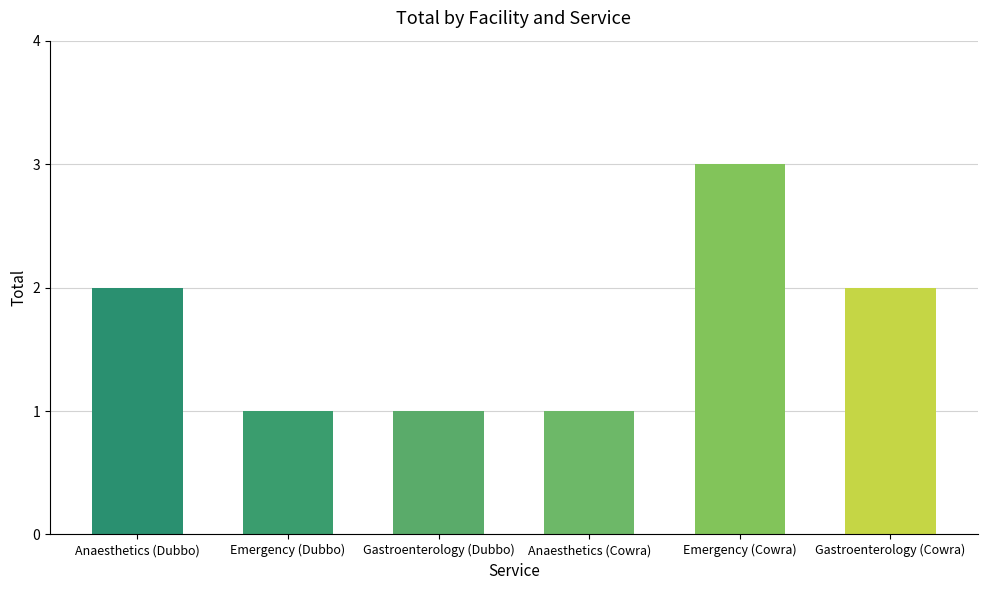

How many values are below 2?

3